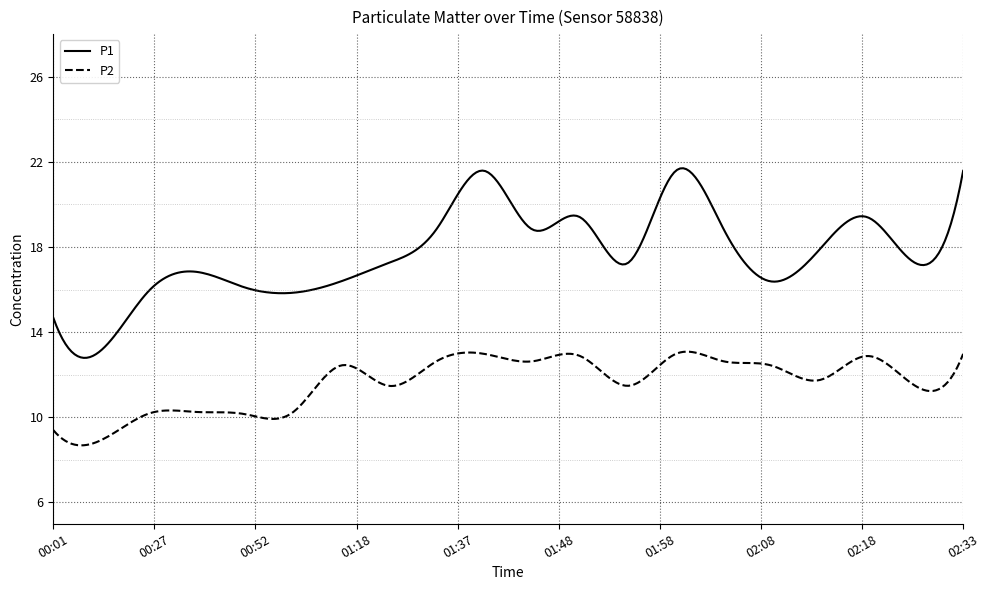

List the series in order of their overall mean, highest first.

P1, P2